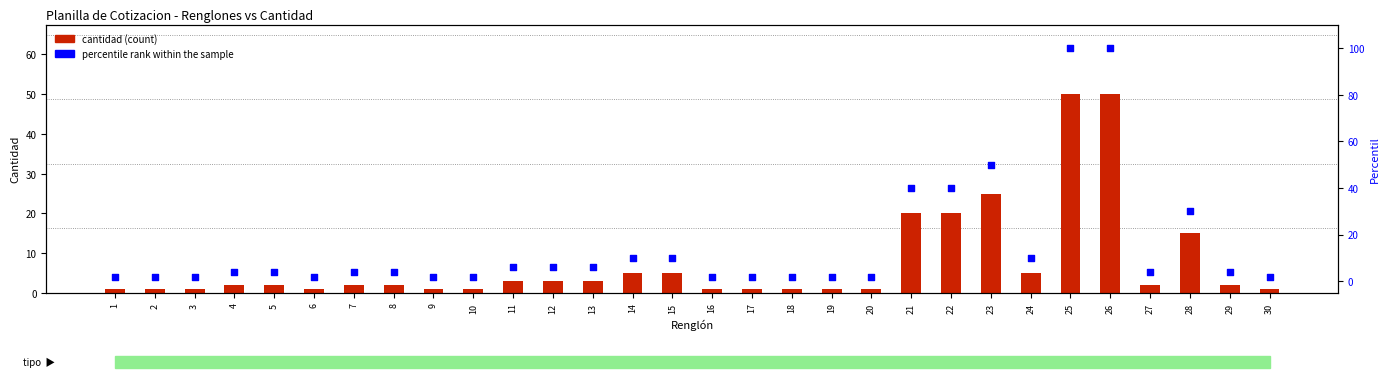

Which series contains the highest Y value?

percentile rank within the sample